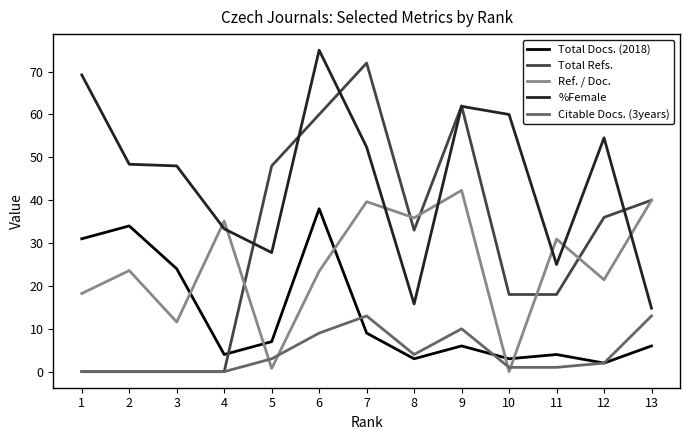

True or false: Total Refs. and %Female intersect in this chart.

True